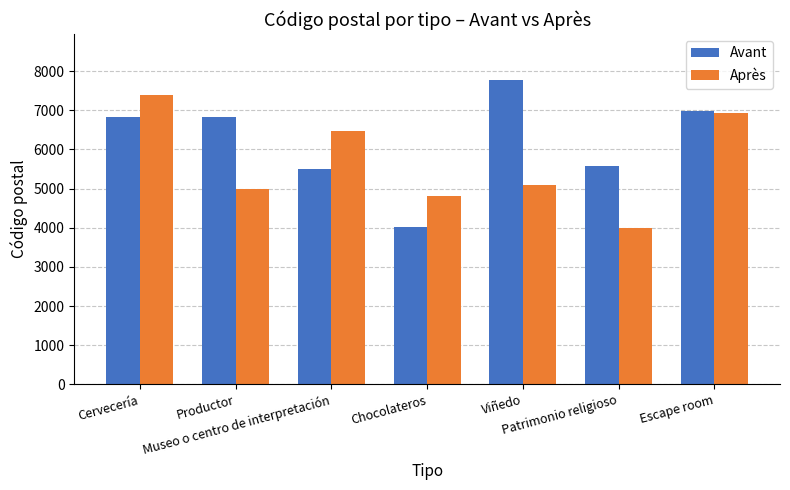

Which series has the largest total across all categories?

Avant